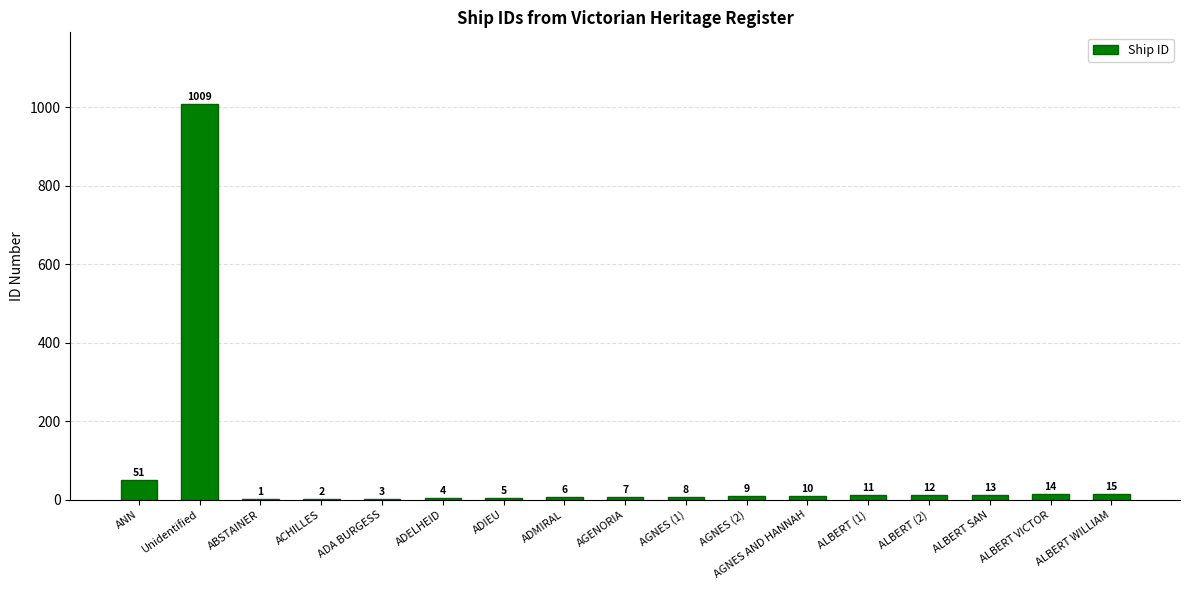

What is the ratio of the value at ALBERT SAN to the value at AGNES (1)?

1.6